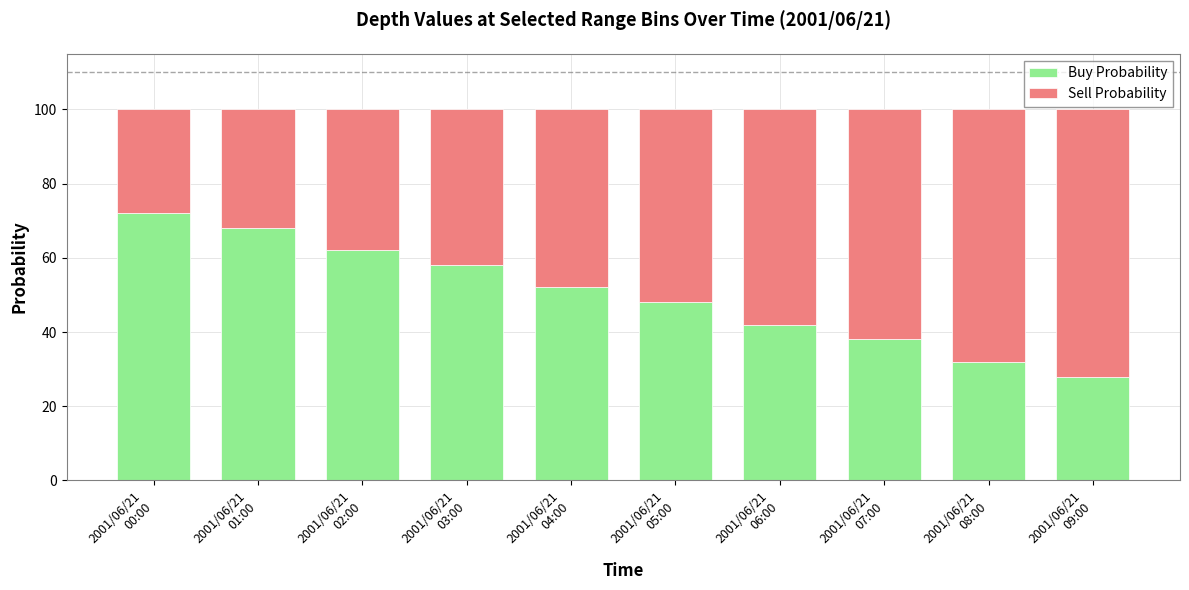

What is the difference between the maximum and minimum values in the Buy Probability series?

44